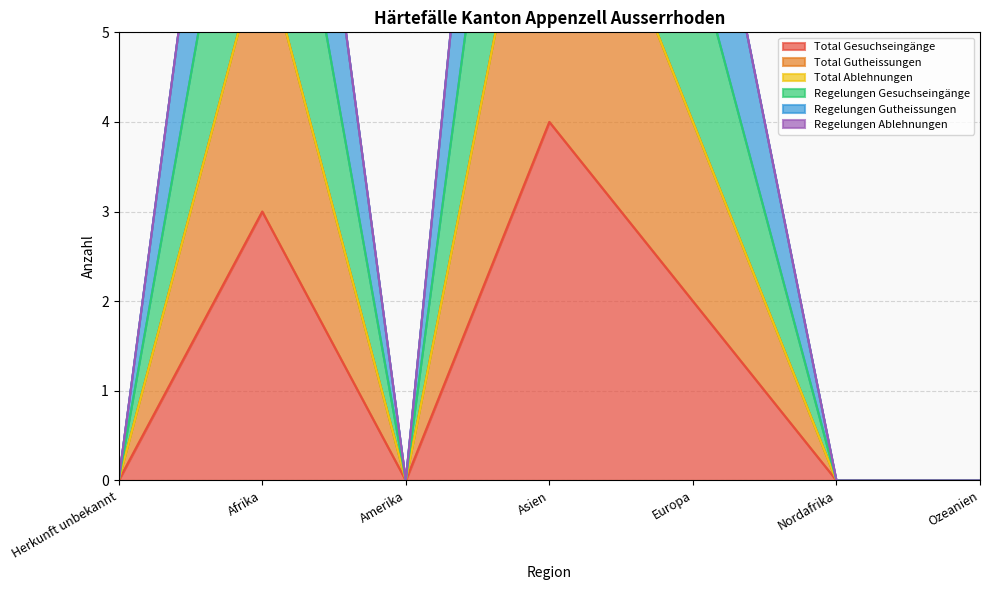

True or false: Total Gesuchseingänge has a value of 0 at Ozeanien.

True